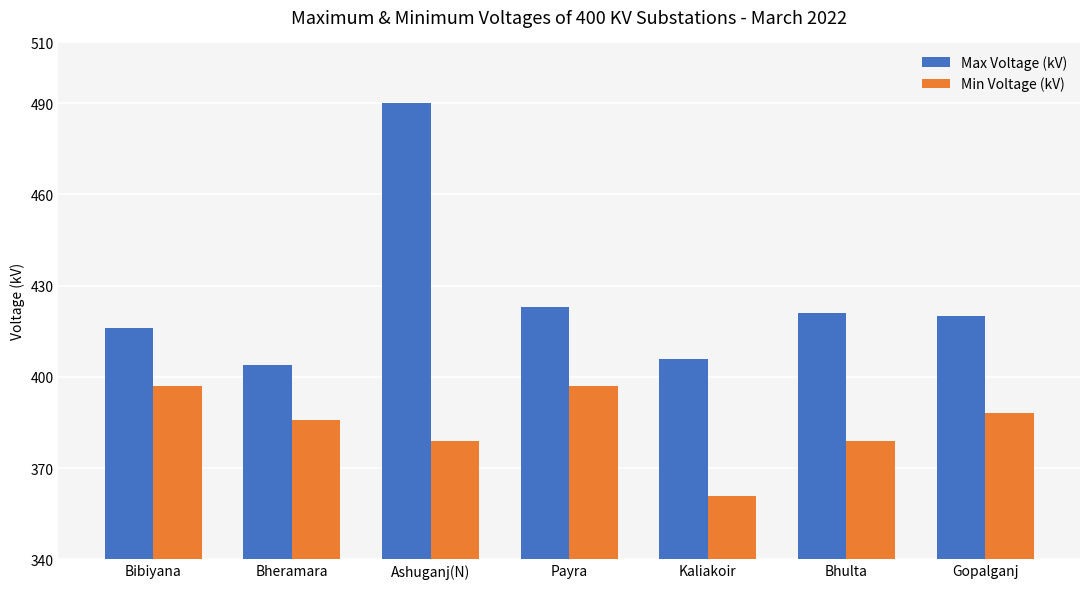

The value of Max Voltage (kV) at Bheramara is 687. True or false?

False